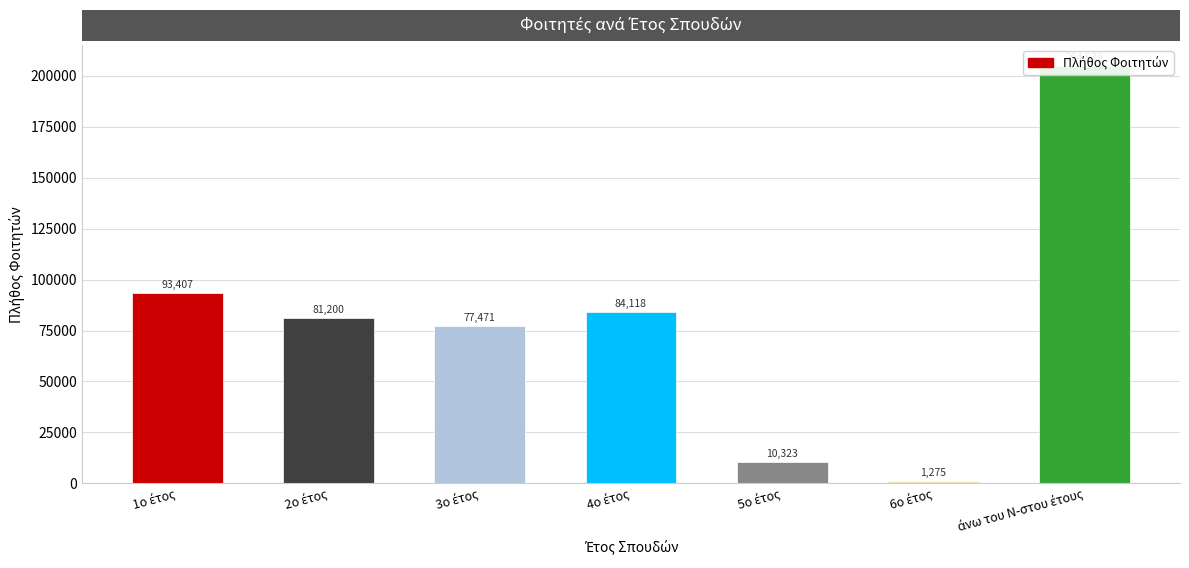

What is the greatest value displayed?

204930